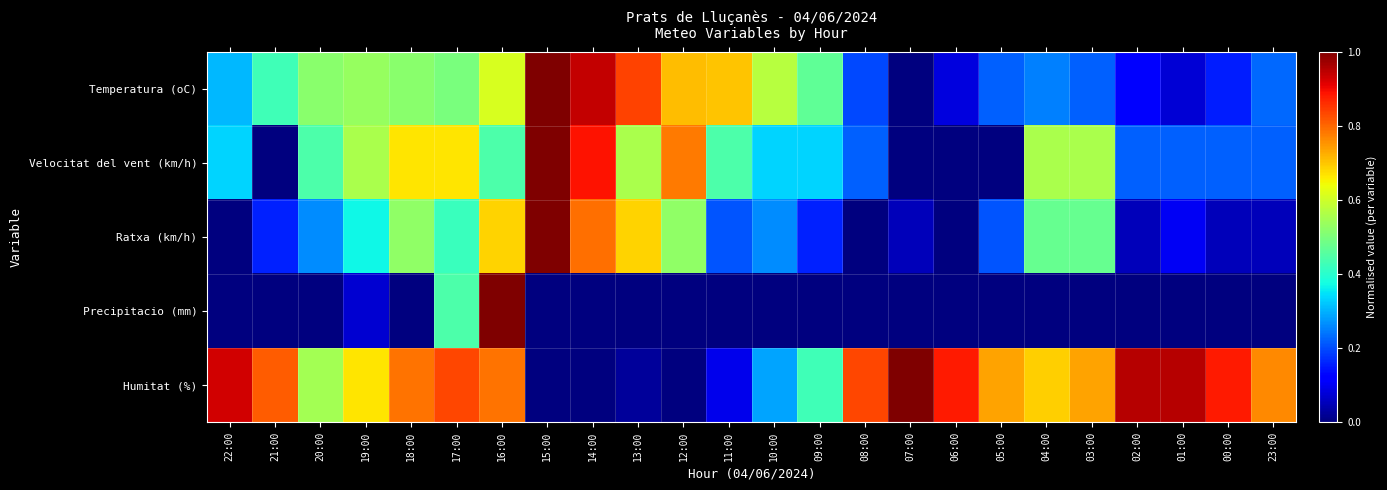

List the series in order of their peak value, lowest first.

Temperatura (oC), Velocitat del vent (km/h), Ratxa (km/h), Precipitacio (mm), Humitat (%)